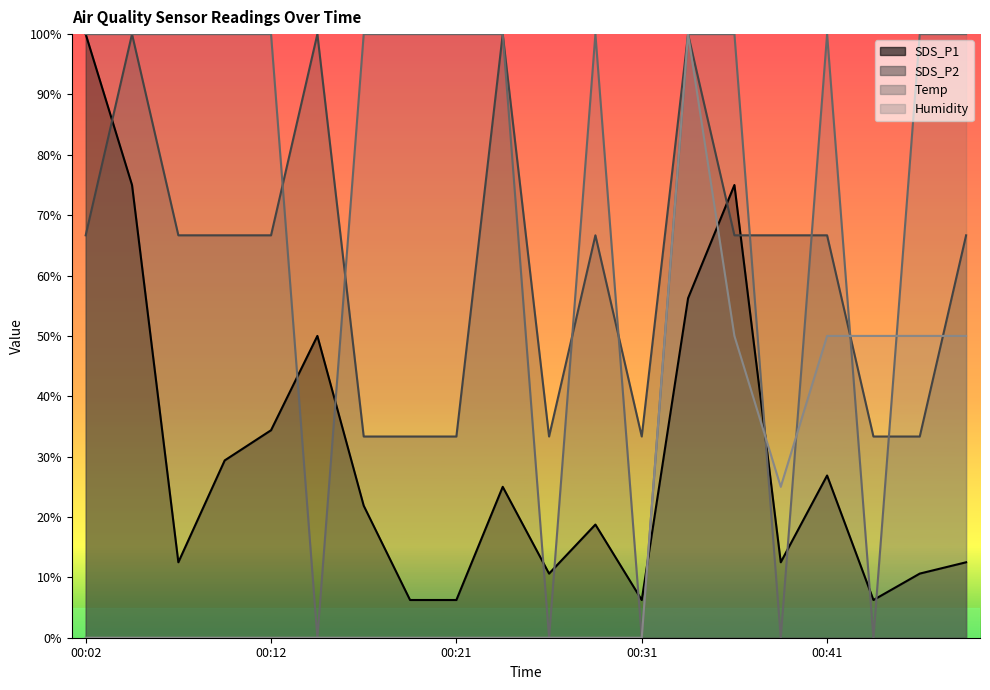

Reading left to right, transcribe all the data shown in this chart.

SDS_P1: 00:02=100.0	00:04=75.0	00:07=12.5	00:09=29.4	00:12=34.4	00:14=50.0	00:17=21.9	00:19=6.2	00:21=6.2	00:24=25.0	00:26=10.6	00:29=18.7	00:31=6.2	00:34=56.2	00:36=75.0	00:38=12.5	00:41=26.9	00:43=6.2	00:46=10.6	00:48=12.5
SDS_P2: 00:02=66.7	00:04=100.0	00:07=66.7	00:09=66.7	00:12=66.7	00:14=100.0	00:17=33.3	00:19=33.3	00:21=33.3	00:24=100.0	00:26=33.3	00:29=66.7	00:31=33.3	00:34=100.0	00:36=66.7	00:38=66.7	00:41=66.7	00:43=33.3	00:46=33.3	00:48=66.7
Temp: 00:02=100.0	00:04=100.0	00:07=100.0	00:09=100.0	00:12=100.0	00:14=0.0	00:17=100.0	00:19=100.0	00:21=100.0	00:24=100.0	00:26=0.0	00:29=100.0	00:31=0.0	00:34=100.0	00:36=100.0	00:38=0.0	00:41=100.0	00:43=0.0	00:46=100.0	00:48=100.0
Humidity: 00:02=0.0	00:04=0.0	00:07=0.0	00:09=0.0	00:12=0.0	00:14=0.0	00:17=0.0	00:19=0.0	00:21=0.0	00:24=0.0	00:26=0.0	00:29=0.0	00:31=0.0	00:34=100.0	00:36=50.0	00:38=25.0	00:41=50.0	00:43=50.0	00:46=50.0	00:48=50.0